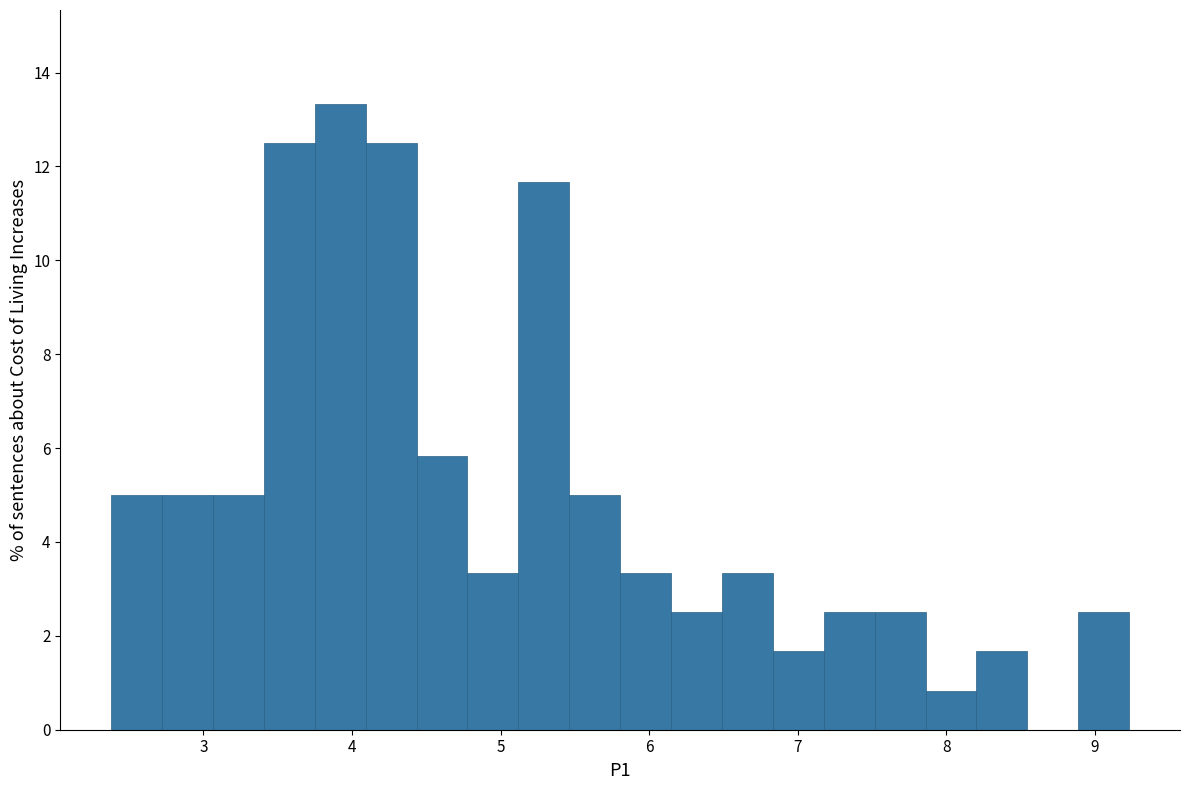

Read against the x-axis, roughly where is the centre of the tallest bar?

3.9